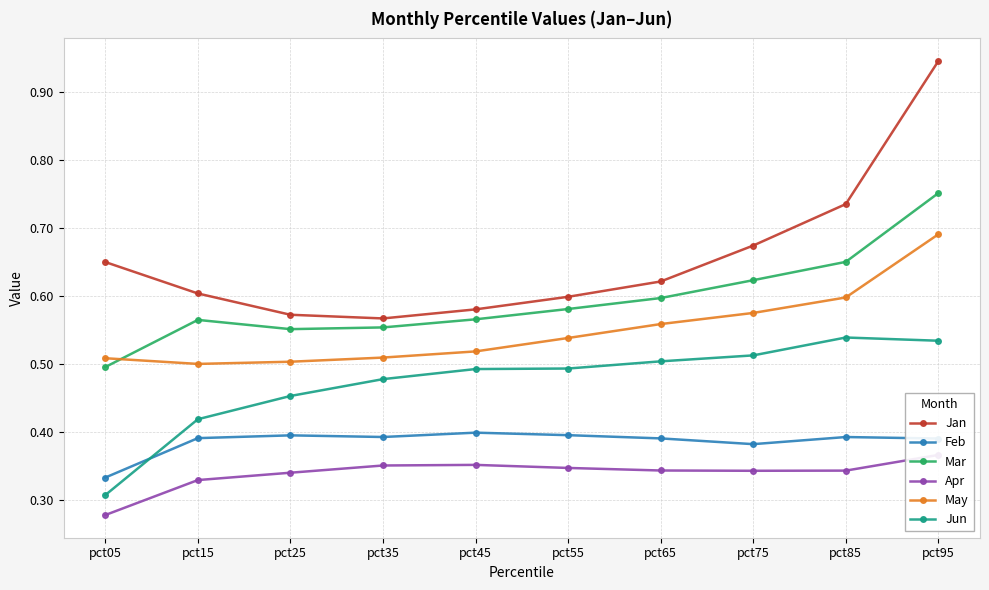

At which category is the sum across all series the highest?

pct95